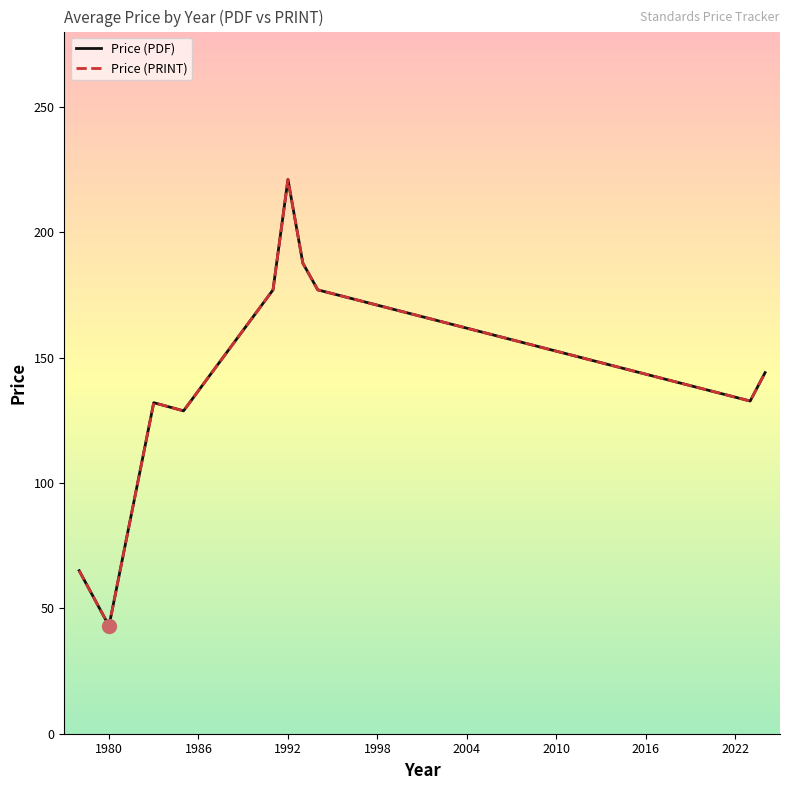

Does the chart have visible grid lines?

No